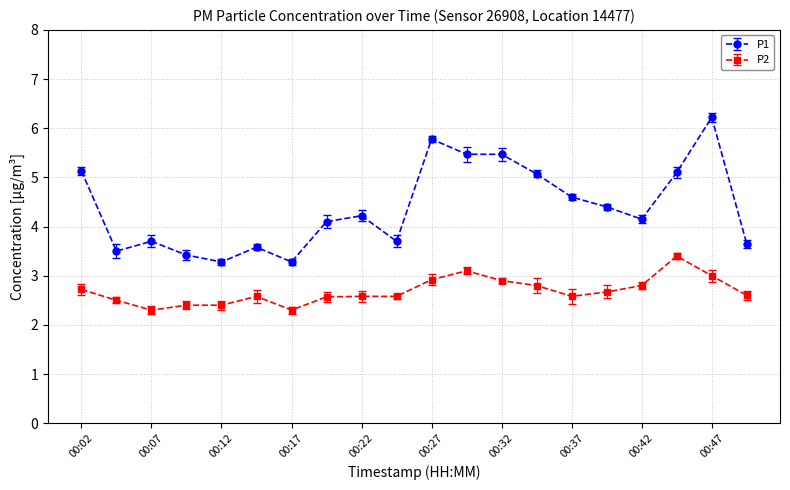

Which series has the largest total across all categories?

P1